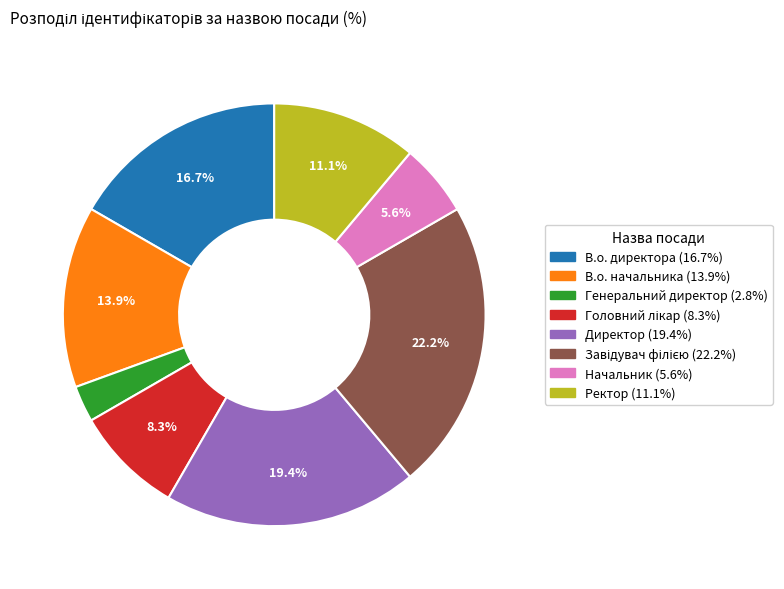

What percentage is the Директор slice, to the nearest percent?

19%